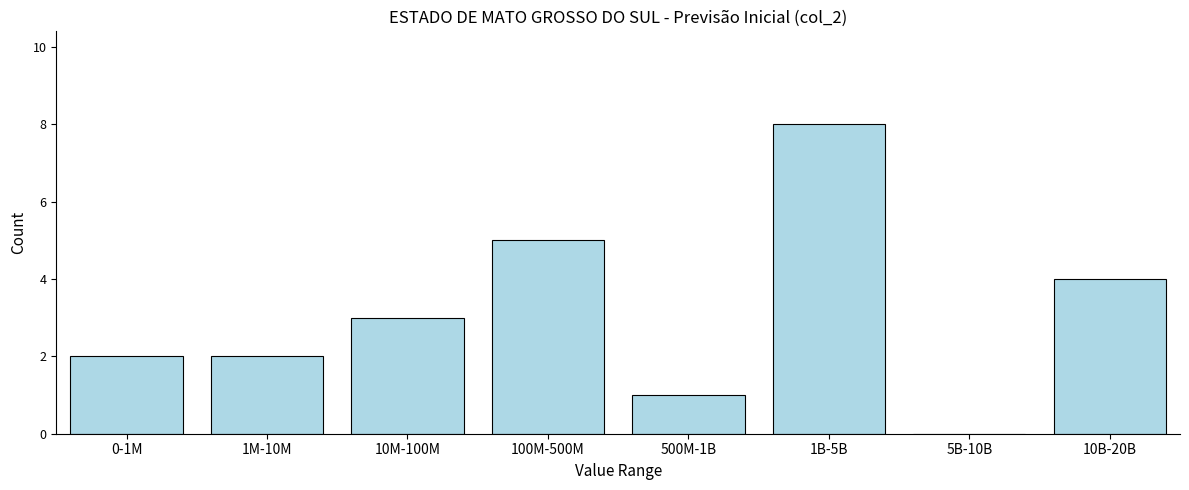

Reading left to right, what are all the values shown in this chart?

0-1M=2	1M-10M=2	10M-100M=3	100M-500M=5	500M-1B=1	1B-5B=8	5B-10B=0	10B-20B=4